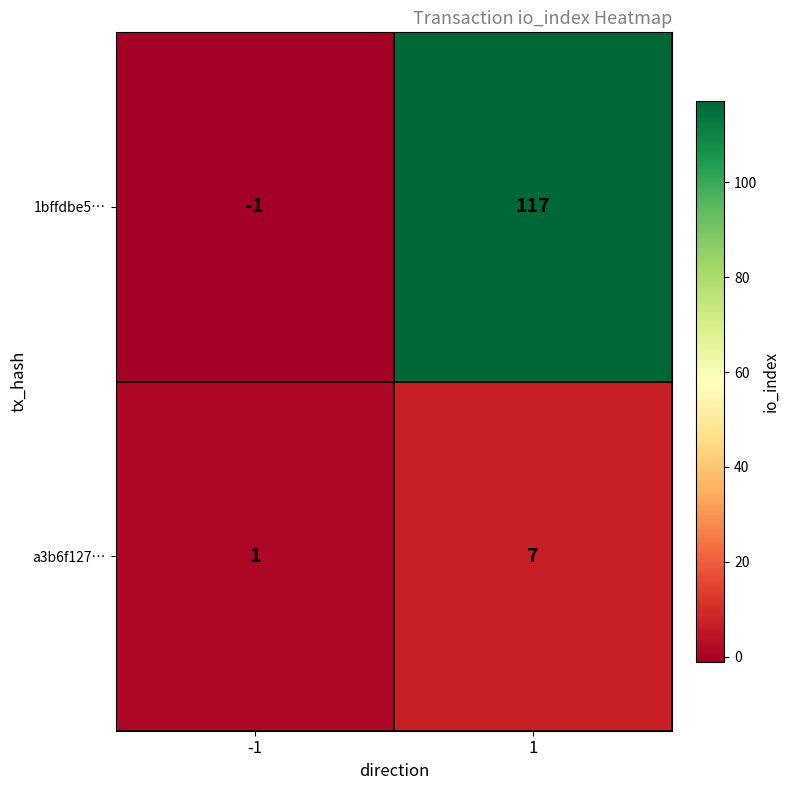

Reading right to left, transcribe all the data shown in this chart.

1bffdbe5…: 1=117	-1=-1
a3b6f127…: 1=7	-1=1